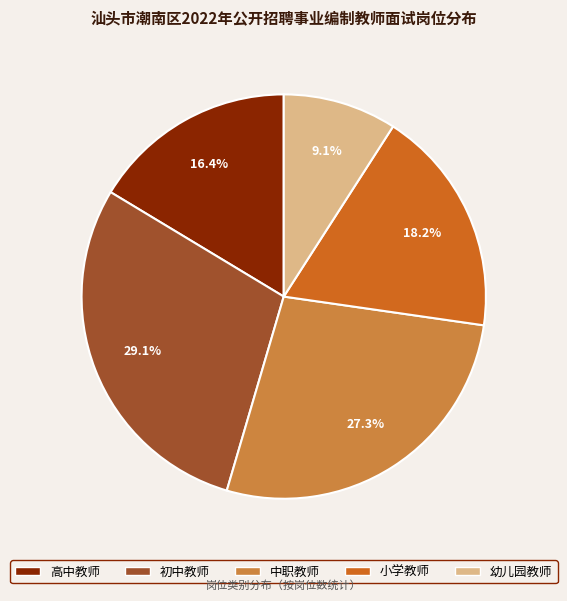

What percentage is the 中职教师 slice, to the nearest percent?

27%